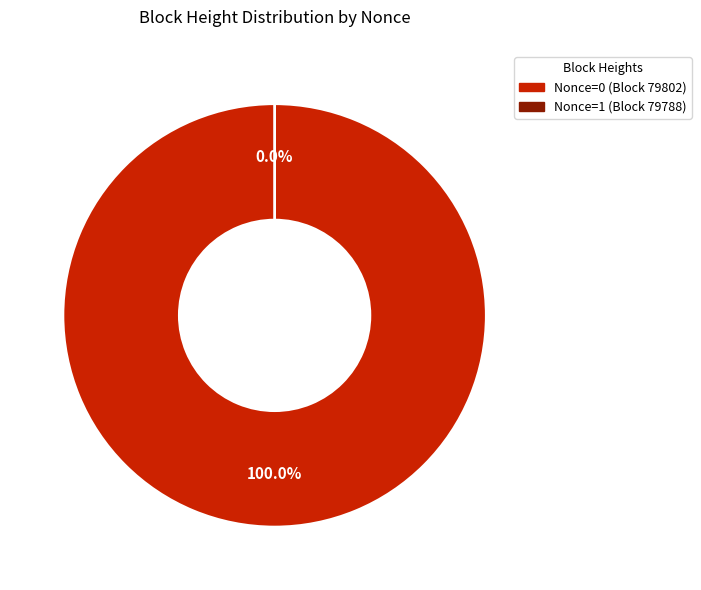

How many segments does this pie chart have?

2